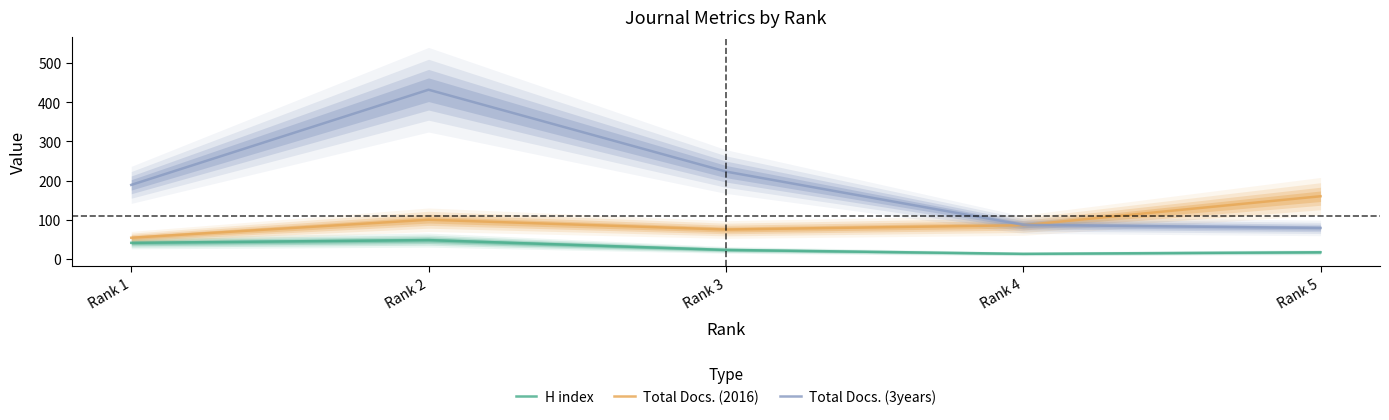

What value does the Total Docs. (3years) series have at Rank 4, to the nearest 50?

100